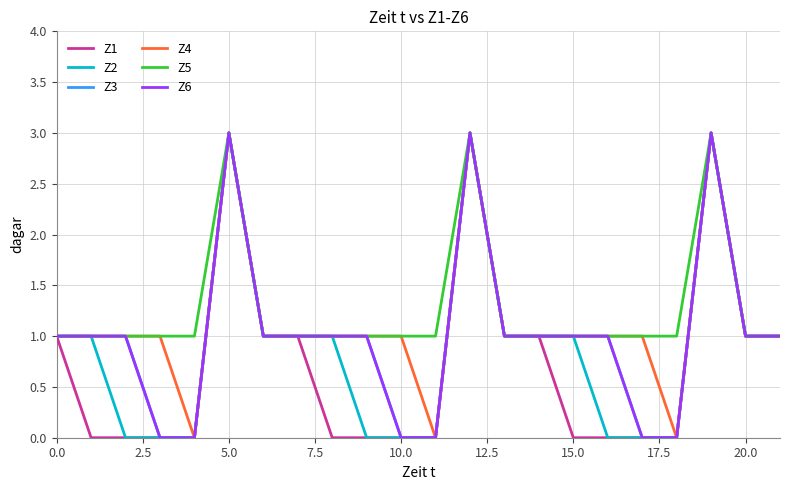

Does the chart have visible grid lines?

Yes